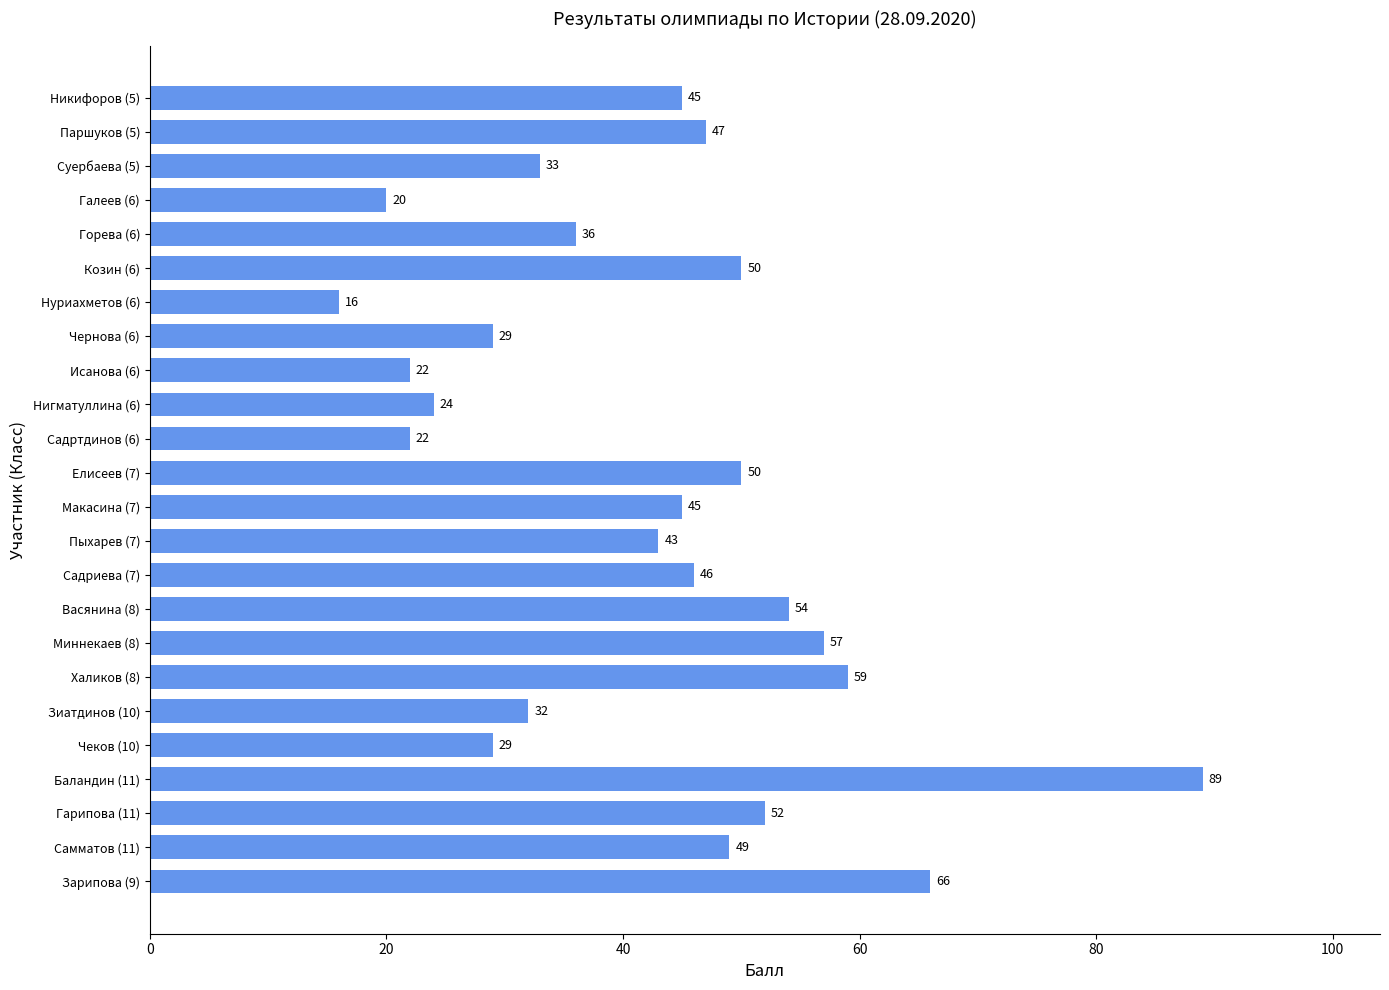

Which has a higher value, Зарипова (9) or Чернова (6)?

Зарипова (9)